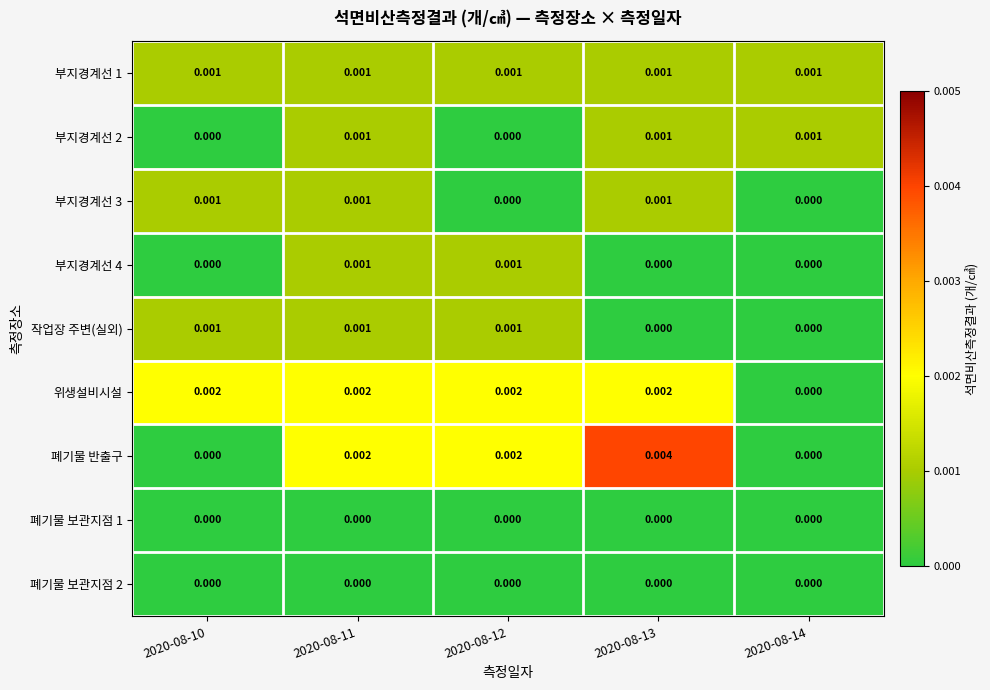

Between 2020-08-10 and 2020-08-13, which series saw the biggest shift?

폐기물 반출구